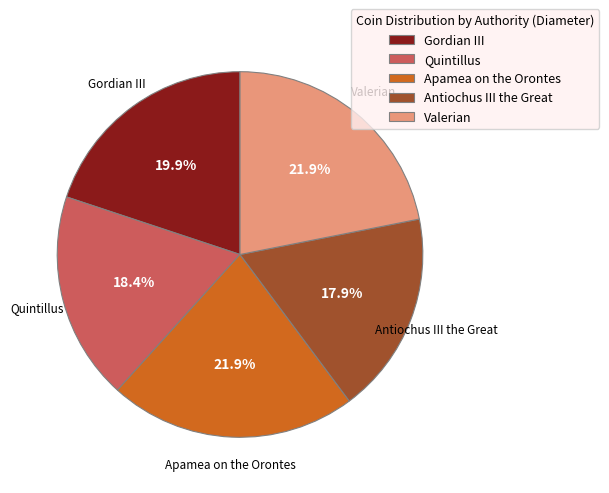

Is it true that Antiochus III the Great is 18% of the pie?

True